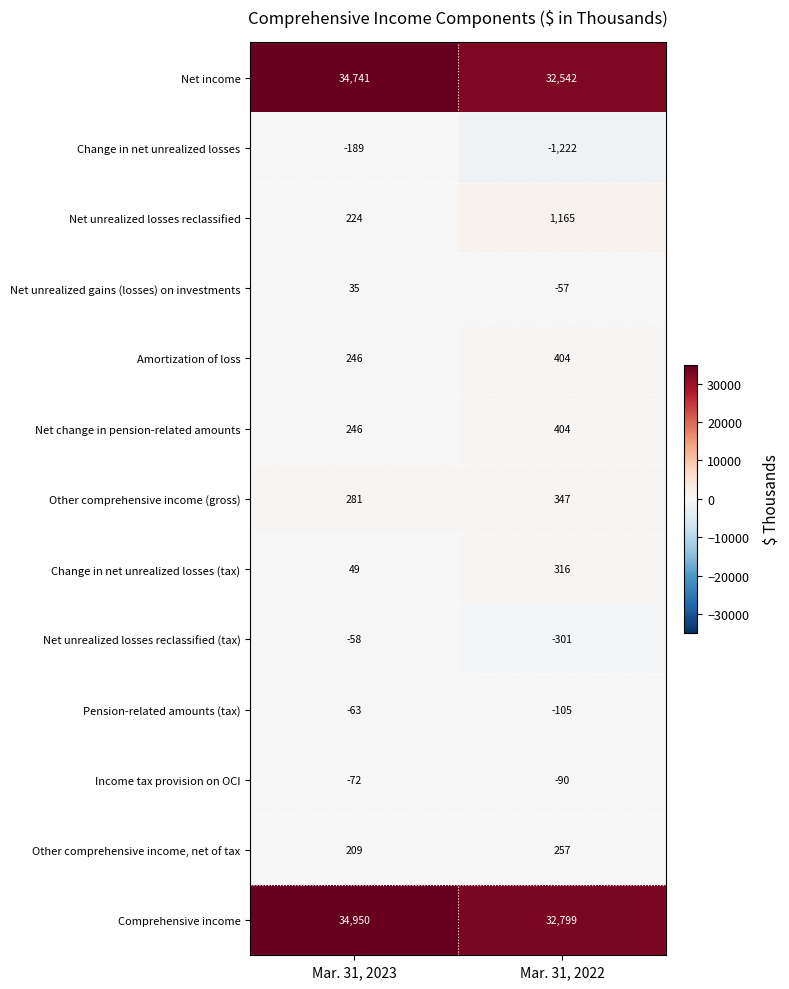

What is the smallest value displayed?

-1222